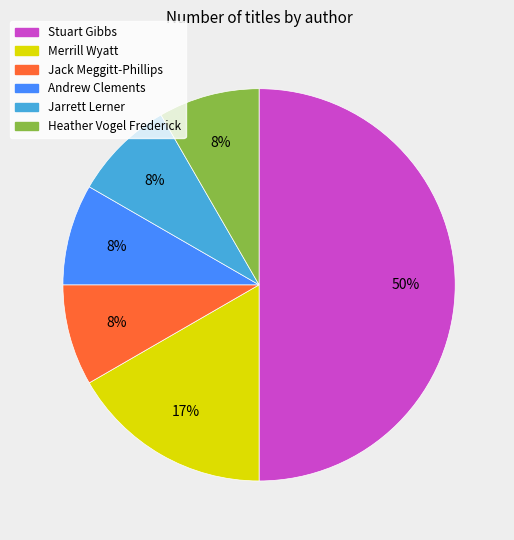

Is Jack Meggitt-Phillips the majority of the pie?

No